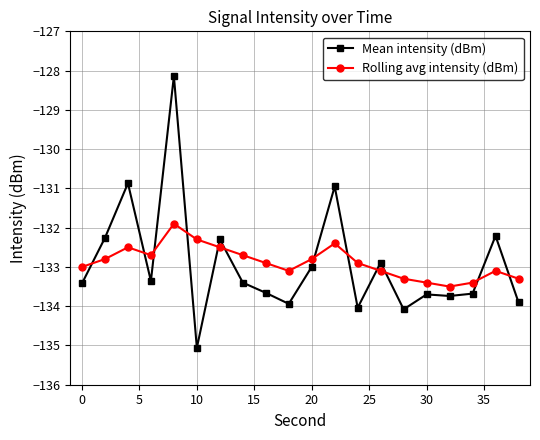

Which series has the largest range (max minus min)?

Mean intensity (dBm)